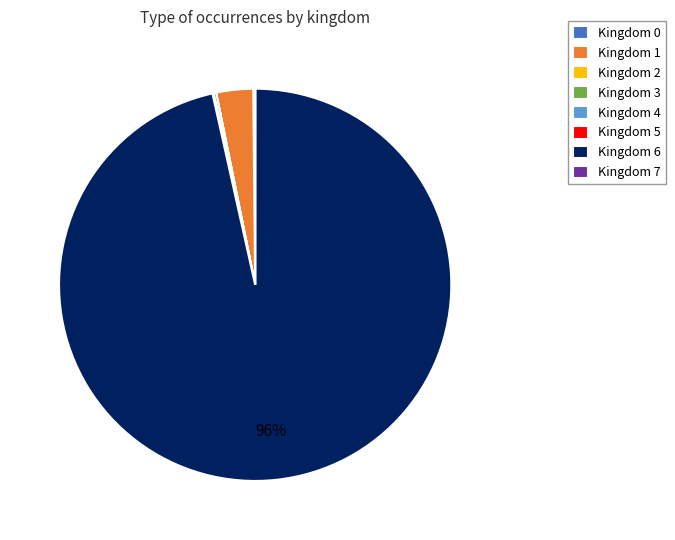

Does any single category account for the majority?

Yes